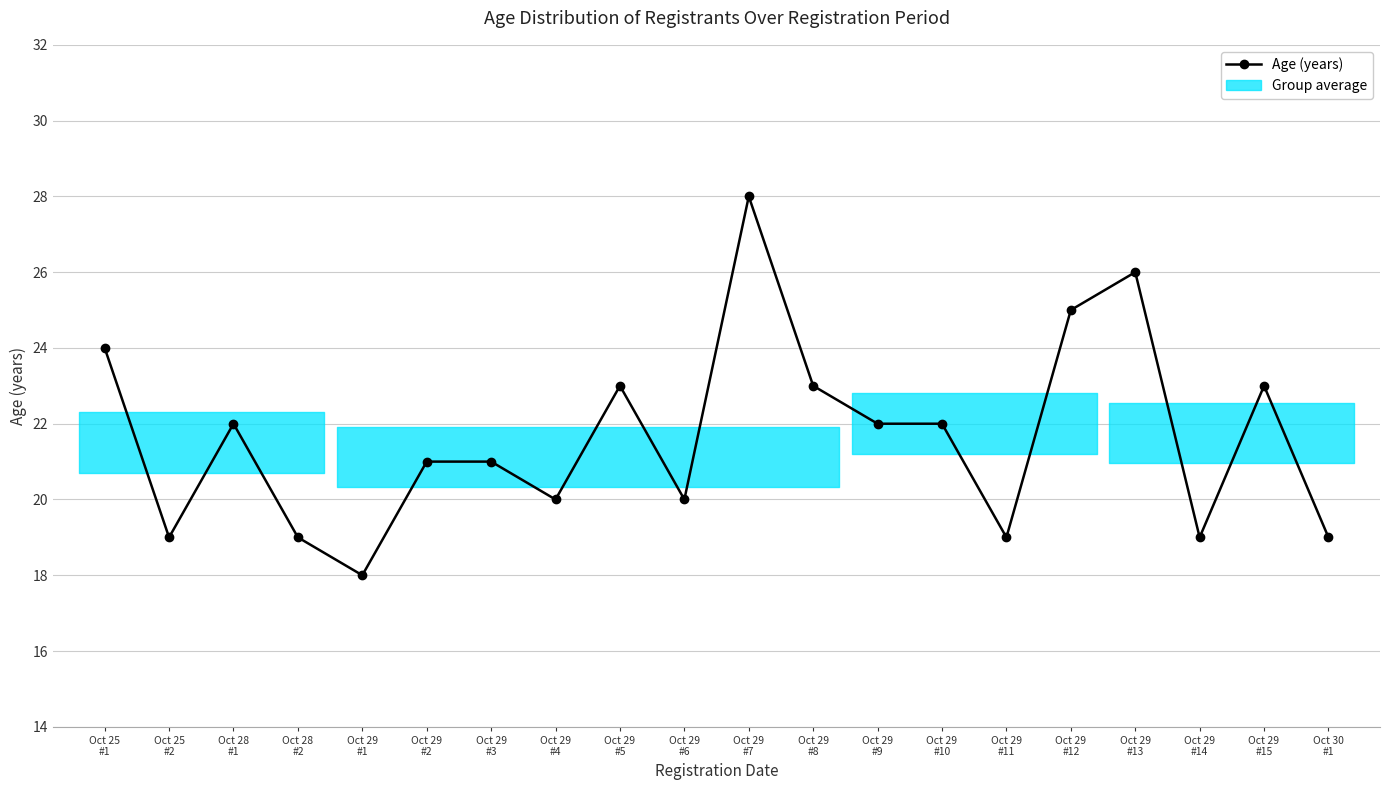

What is the sum of the values at Oct 29
#15 and Oct 29
#9?

45